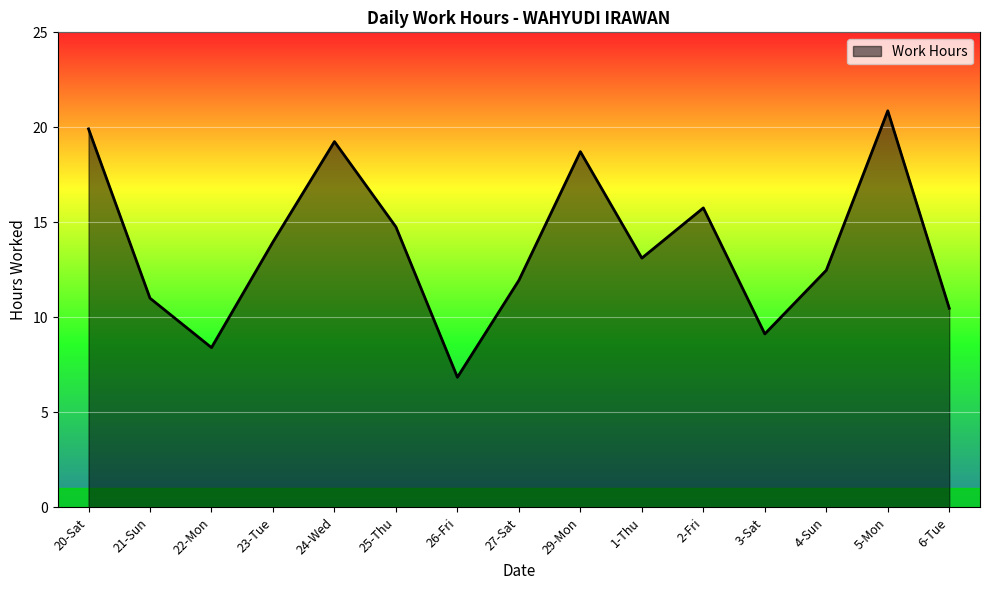

List the labels in order of value, smallest first.

26-Fri, 22-Mon, 3-Sat, 6-Tue, 21-Sun, 27-Sat, 4-Sun, 1-Thu, 23-Tue, 25-Thu, 2-Fri, 29-Mon, 24-Wed, 20-Sat, 5-Mon